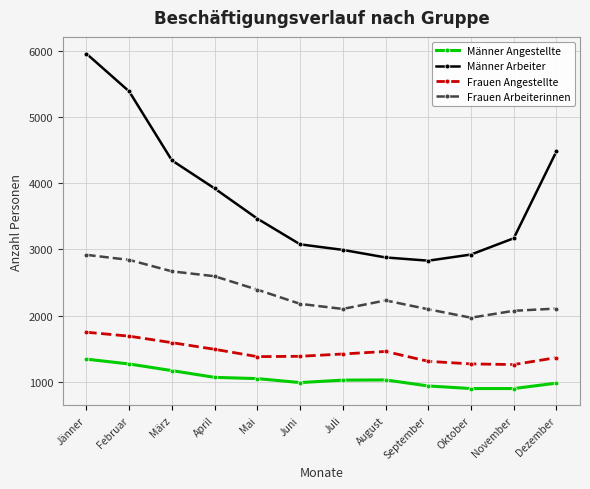

At which label is Männer Arbeiter closest to 4392?

März